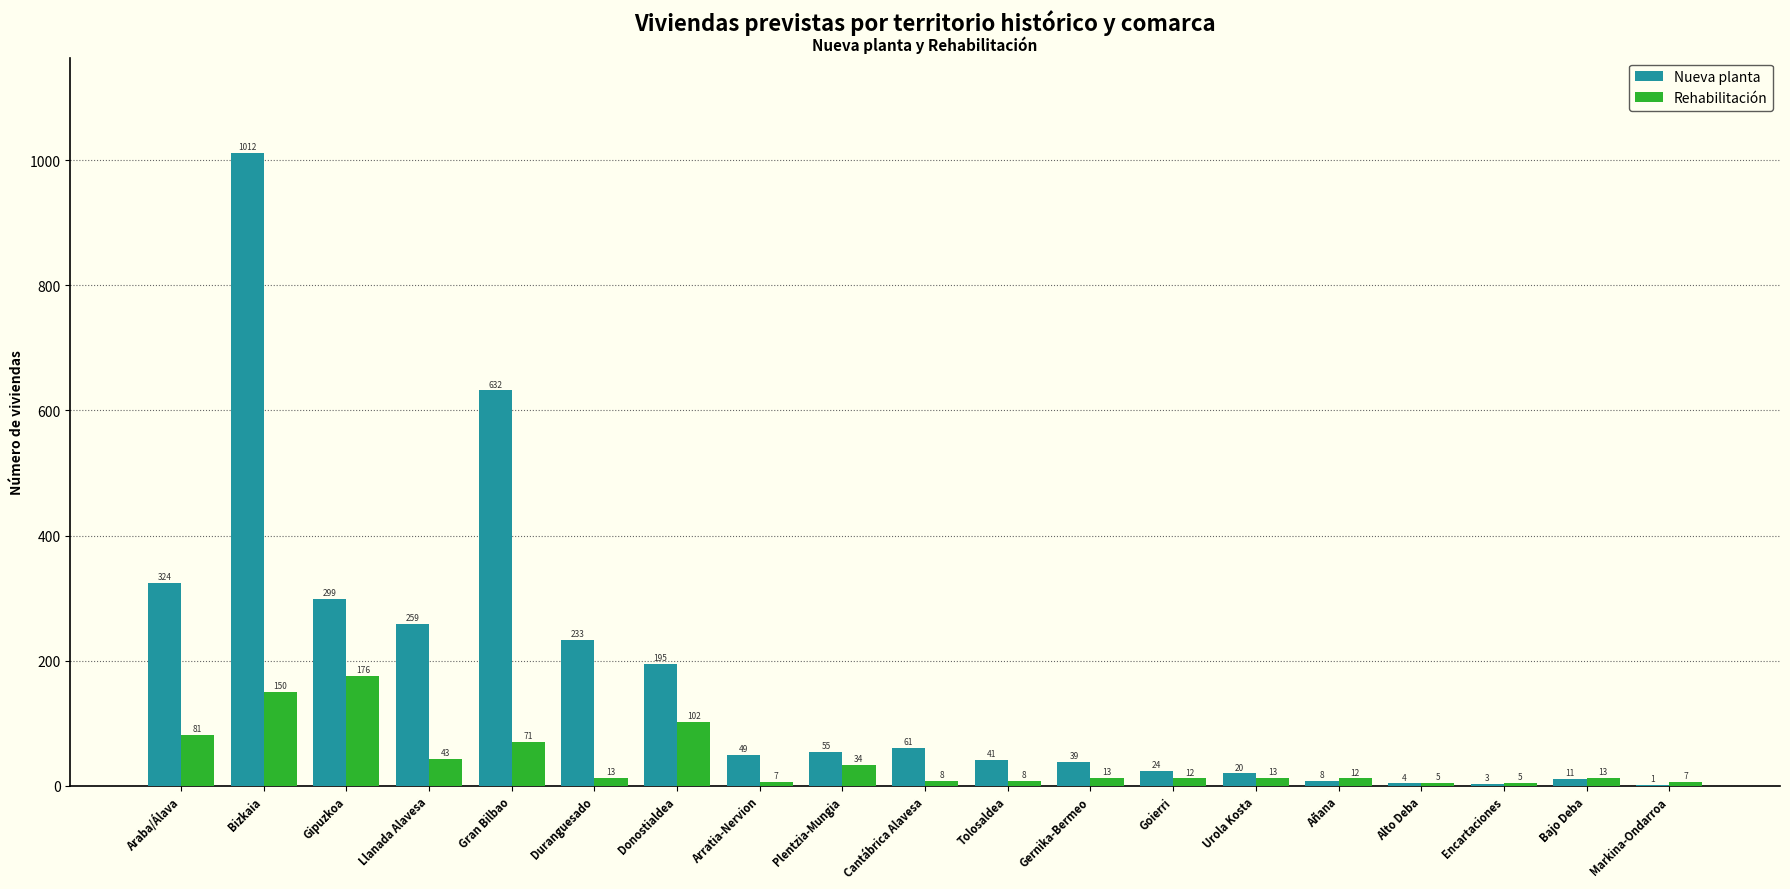

Reading left to right, extract all data points from this chart.

Nueva planta: Araba/Álava=324	Bizkaia=1012	Gipuzkoa=299	Llanada Alavesa=259	Gran Bilbao=632	Duranguesado=233	Donostialdea=195	Arratia-Nervion=49	Plentzia-Mungia=55	Cantábrica Alavesa=61	Tolosaldea=41	Gernika-Bermeo=39	Goierri=24	Urola Kosta=20	Añana=8	Alto Deba=4	Encartaciones=3	Bajo Deba=11	Markina-Ondarroa=1
Rehabilitación: Araba/Álava=81	Bizkaia=150	Gipuzkoa=176	Llanada Alavesa=43	Gran Bilbao=71	Duranguesado=13	Donostialdea=102	Arratia-Nervion=7	Plentzia-Mungia=34	Cantábrica Alavesa=8	Tolosaldea=8	Gernika-Bermeo=13	Goierri=12	Urola Kosta=13	Añana=12	Alto Deba=5	Encartaciones=5	Bajo Deba=13	Markina-Ondarroa=7